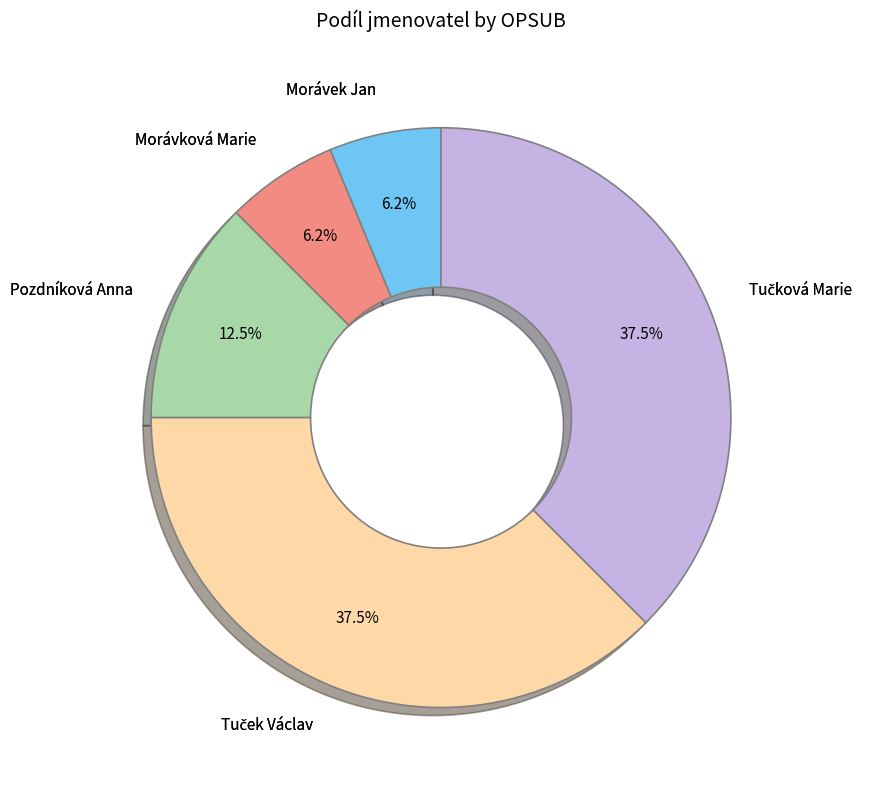

Approximately how many times larger is the value at Pozdníková Anna compared to Morávek Jan?

2.0